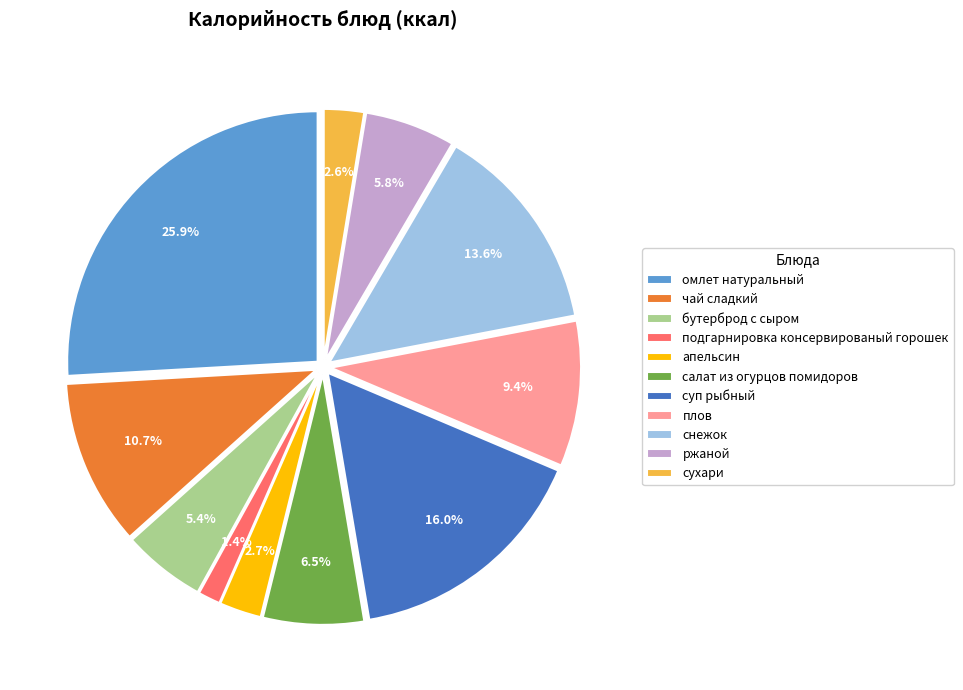

Does чай сладкий account for over 50% of the chart?

No